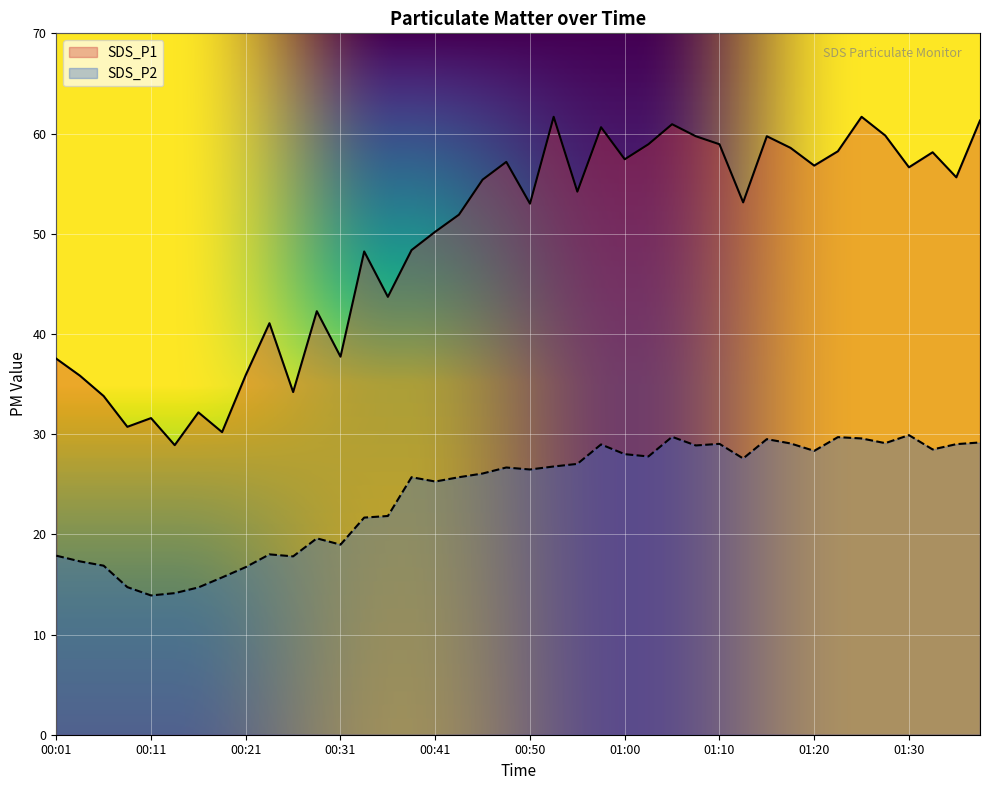

What is the average value of the SDS_P2 series?

24.0